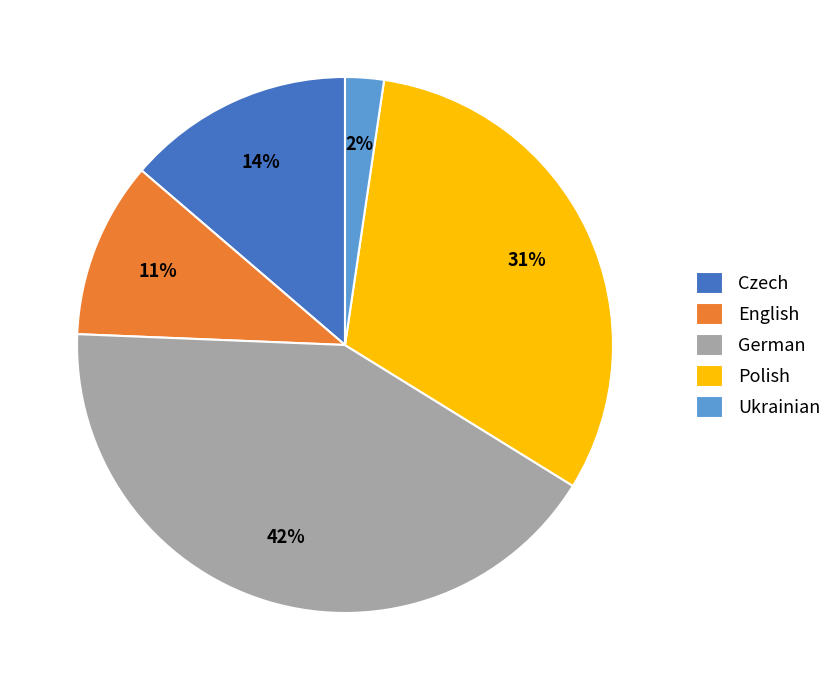

Which slice is the smallest?

Ukrainian